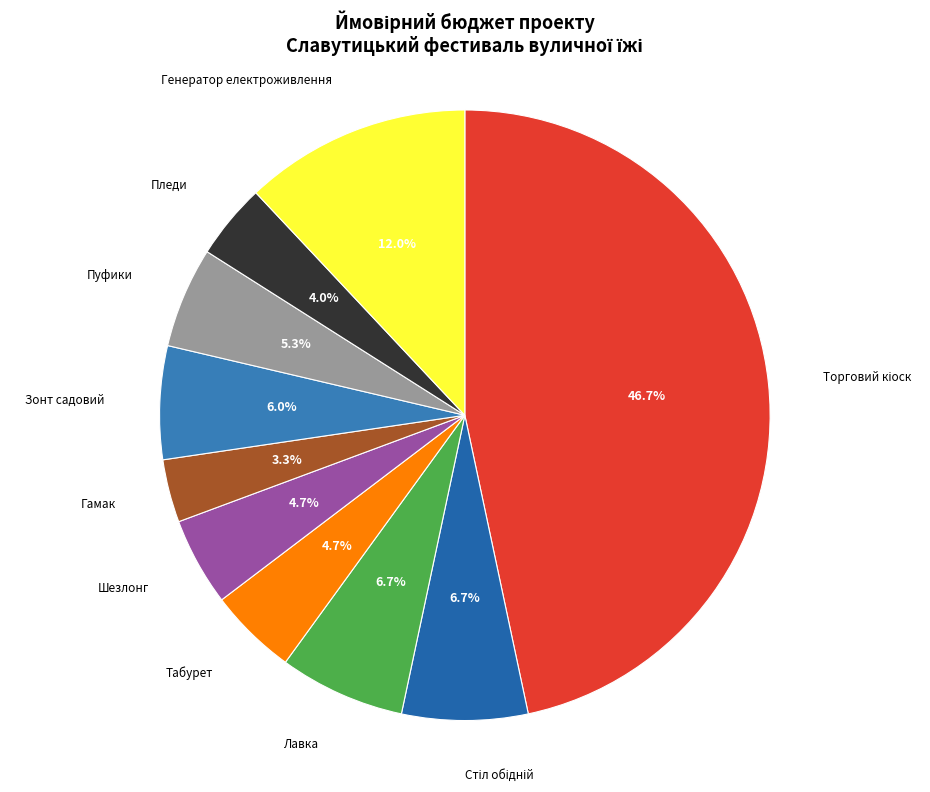

Is the sum of Пуфики and Пледи greater than half?

No